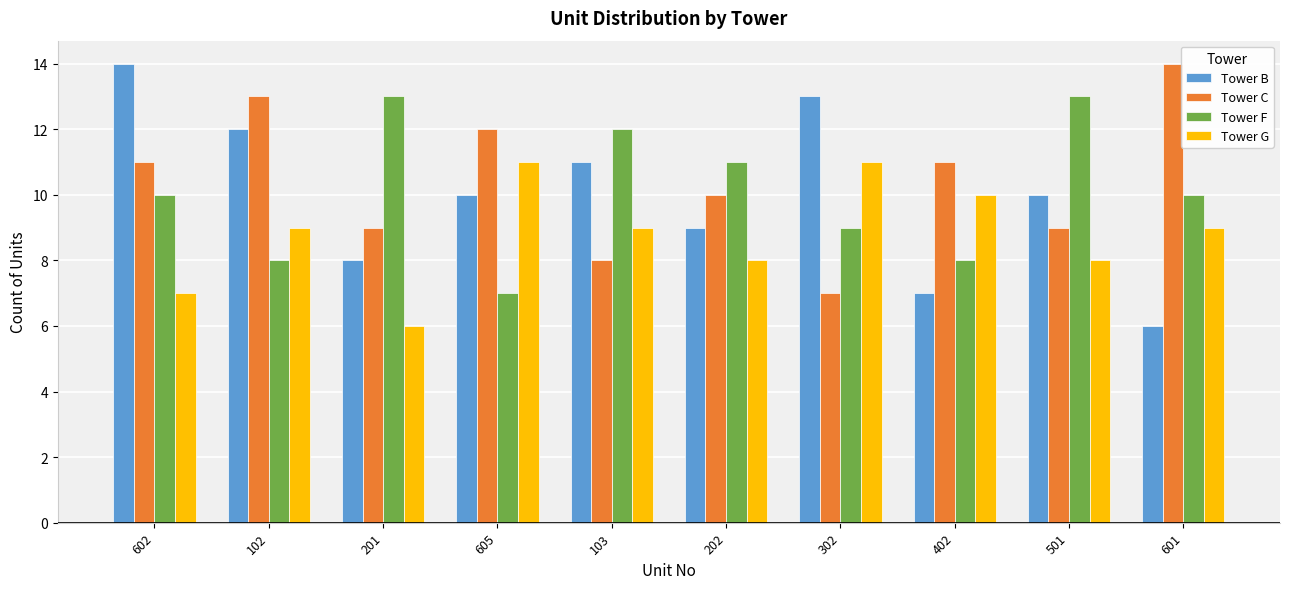

Is the value of Tower F at 302 greater than the value of Tower C at 302?

Yes